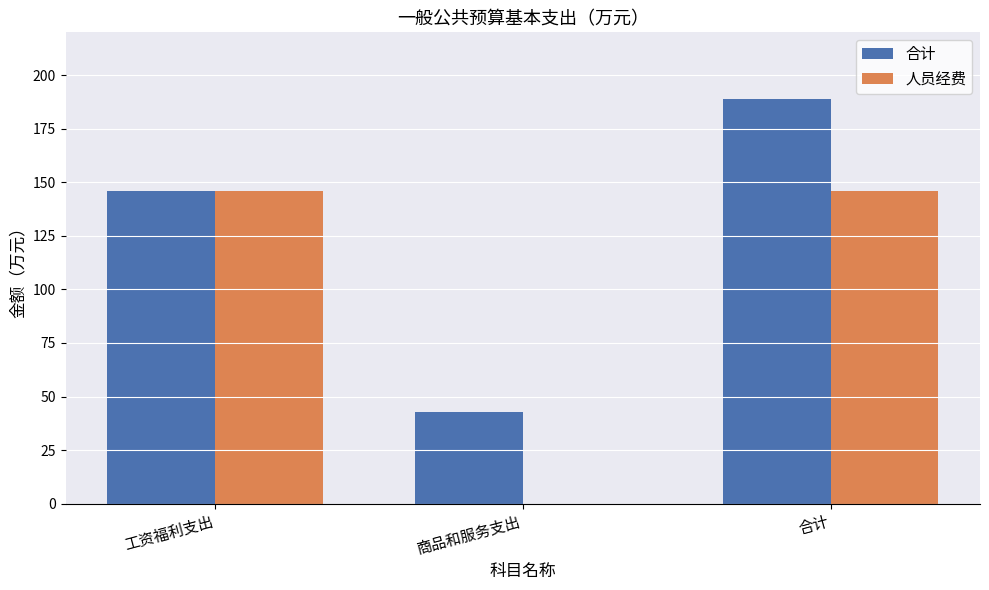

What is the average value of the 合计 series?

125.9